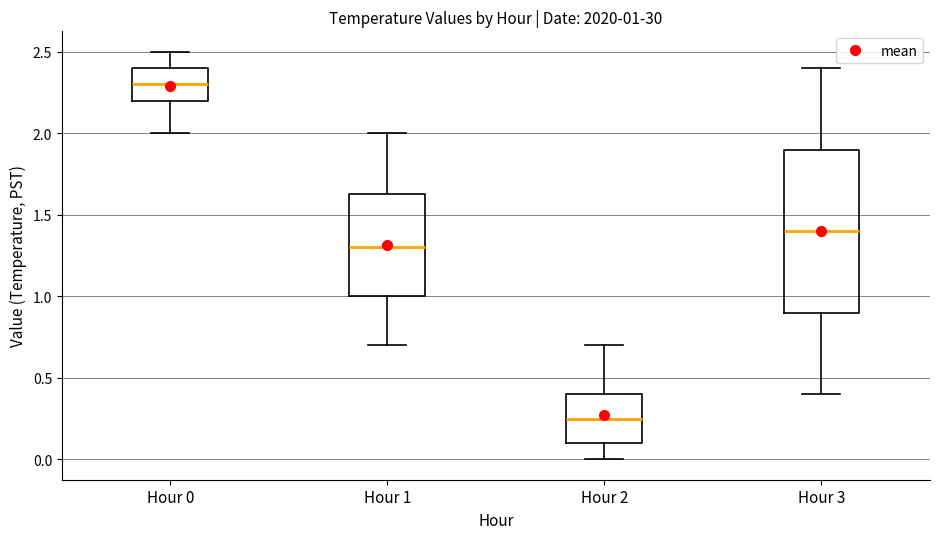

Which box's median line is the highest?

Hour 0